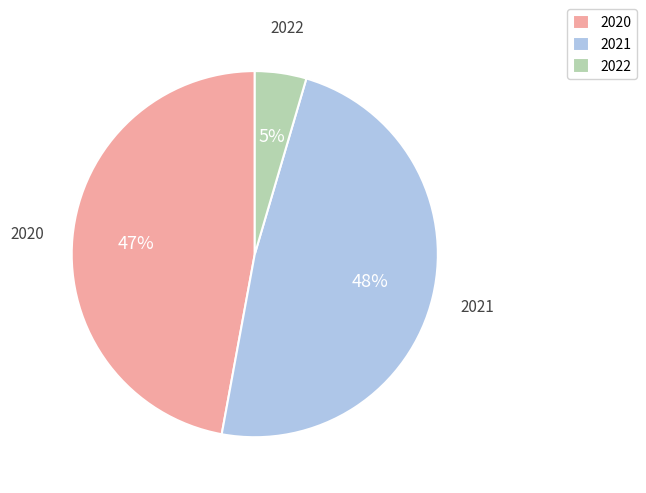

Approximately how many times larger is the value at 2022 compared to 2020?

0.1